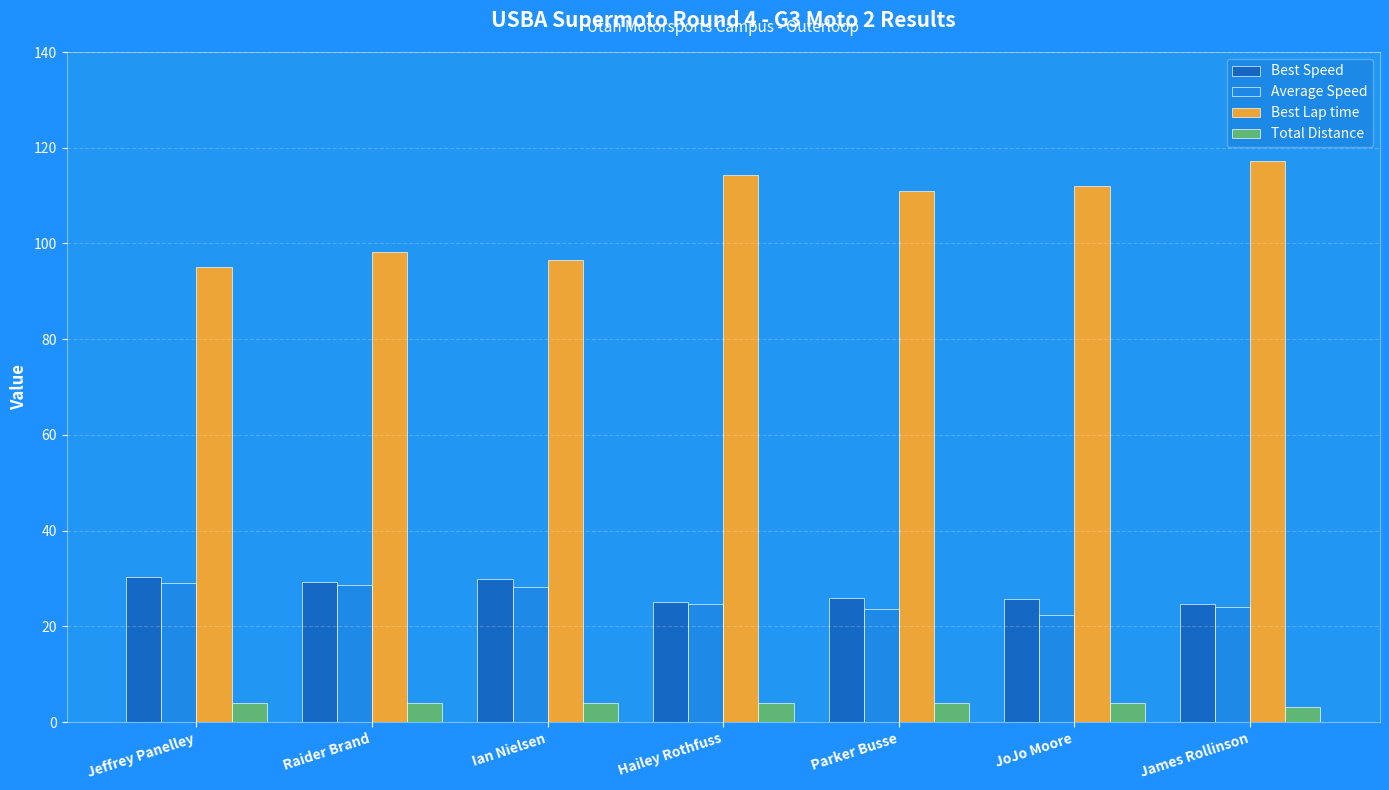

Which series has the widest spread of values?

Best Lap time